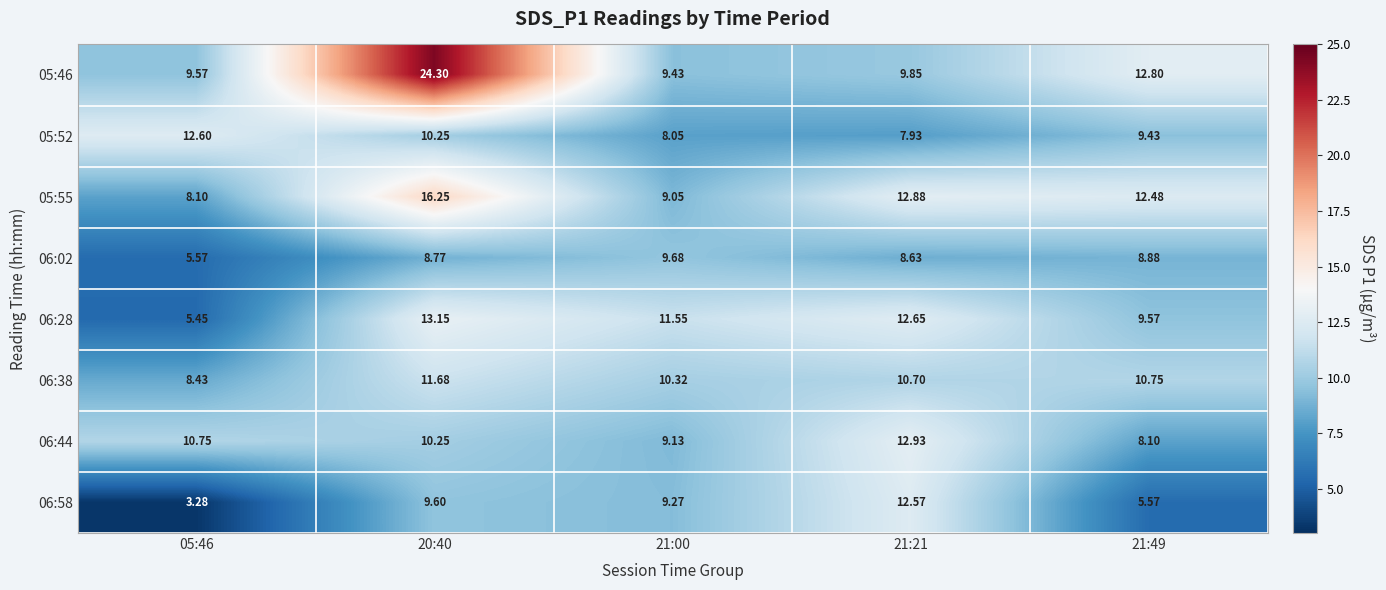

Is the value of 05:52 at 21:49 greater than the value of 06:02 at 05:46?

Yes